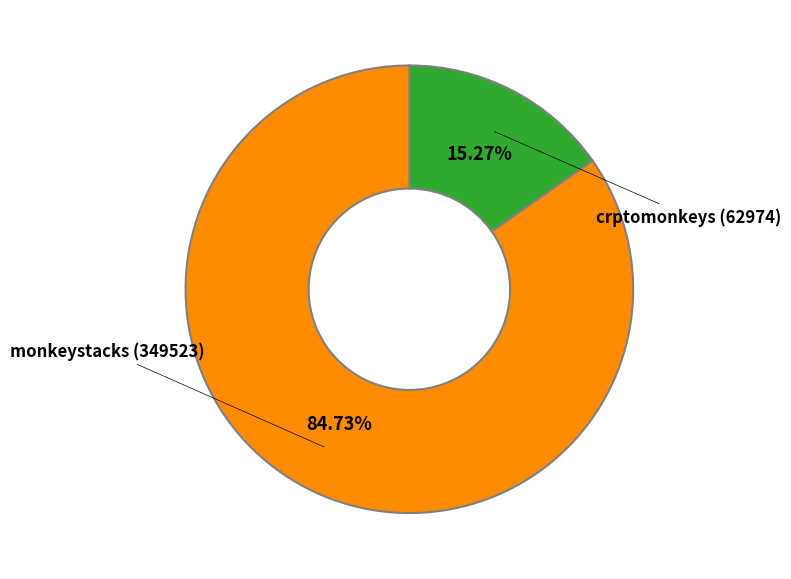

Is there a majority slice in this chart?

Yes